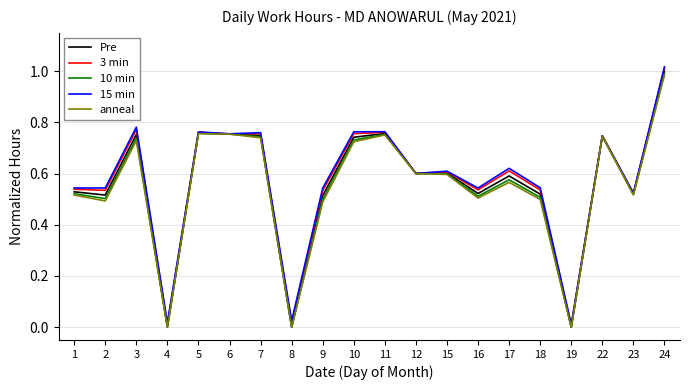

The Pre series shows 0.5 at 1. True or false?

True